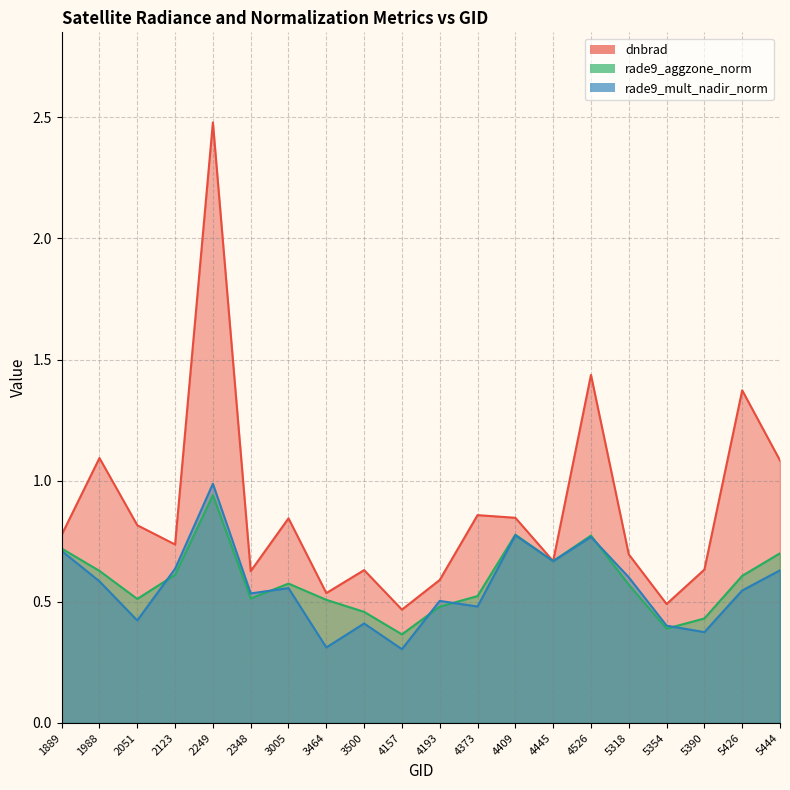

Between which two adjacent categories do rade9_mult_nadir_norm and rade9_aggzone_norm first intersect?

2051 and 2123